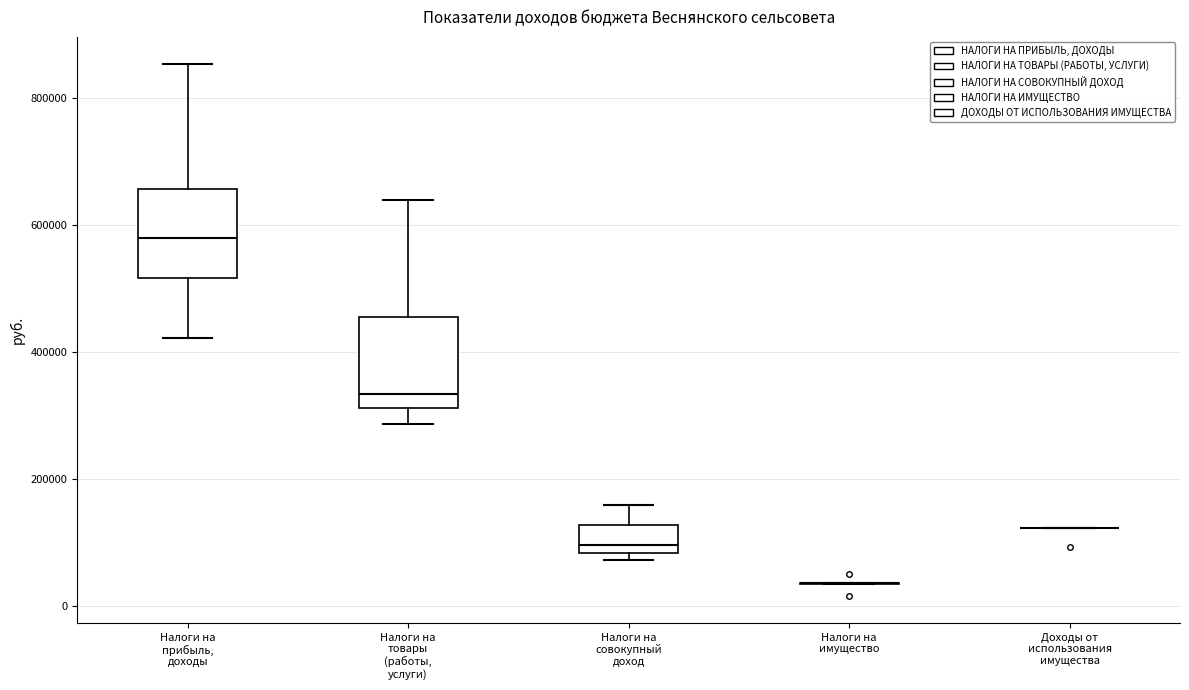

Reading left to right, read every box against the y-axis: the position of its median line, the range the box covers, and the ends of its whiskers. The values are not printed on the chart, so give them approximately, as read against the axis.

Налоги на прибыль, доходы: median 580000, box 520000 to 660000, whiskers 420000 to 860000
Налоги на товары (работы, услуги): median 340000, box 320000 to 460000, whiskers 280000 to 640000
Налоги на совокупный доход: median 100000, box 80000 to 120000, whiskers 80000 (just below the box's lower edge) to 160000
Налоги на имущество: box collapsed to a line at 40000, whiskers 40000 to 40000
Доходы от использования имущества: box collapsed to a line at 120000, whiskers 120000 to 120000